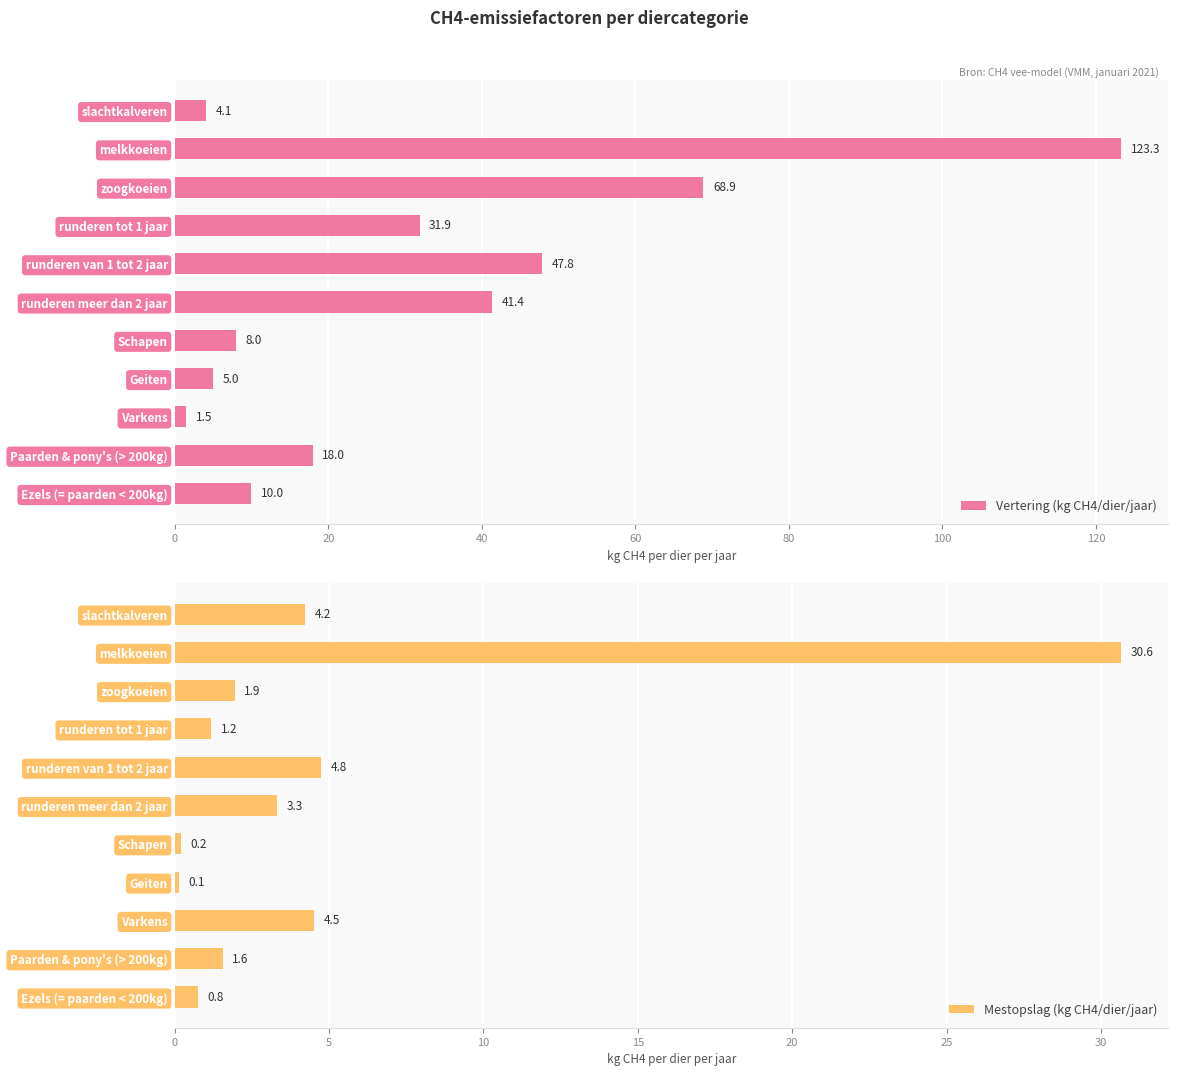

What is the maximum value for Mestopslag (kg CH4/dier/jaar)?

30.6